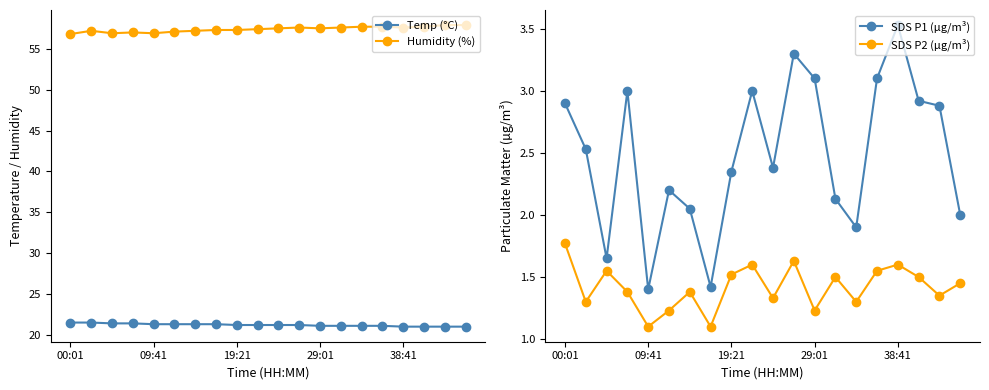

Count the SDS P2 (µg/m³) values in the range 1 to 2.

20